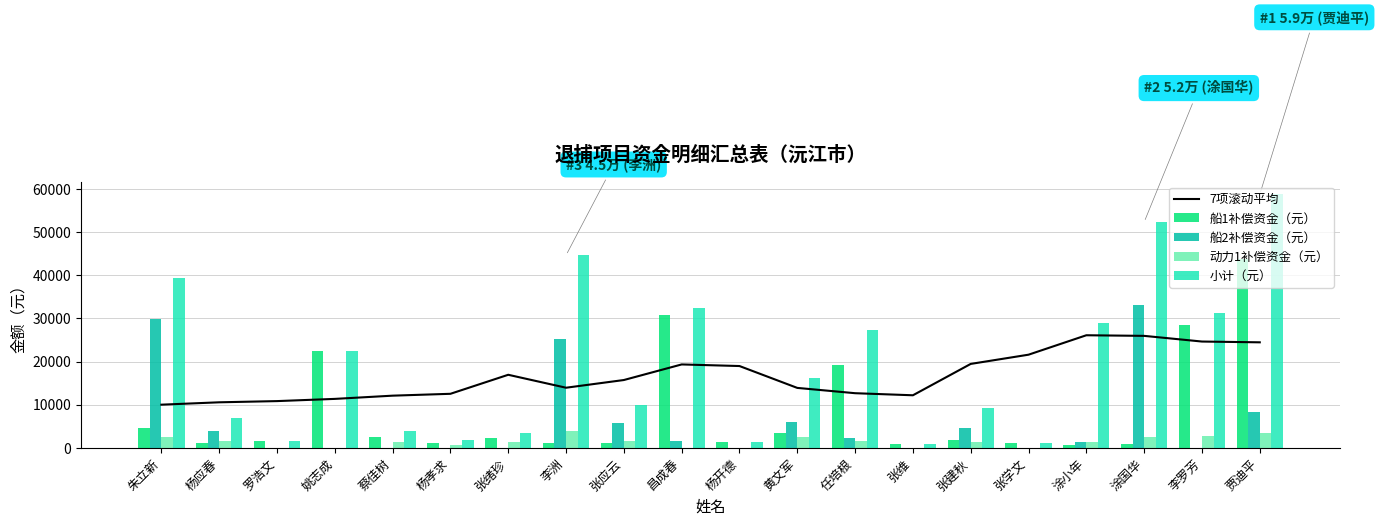

True or false: 小计（元） has a value of 32388.0 at 昌成春.

True